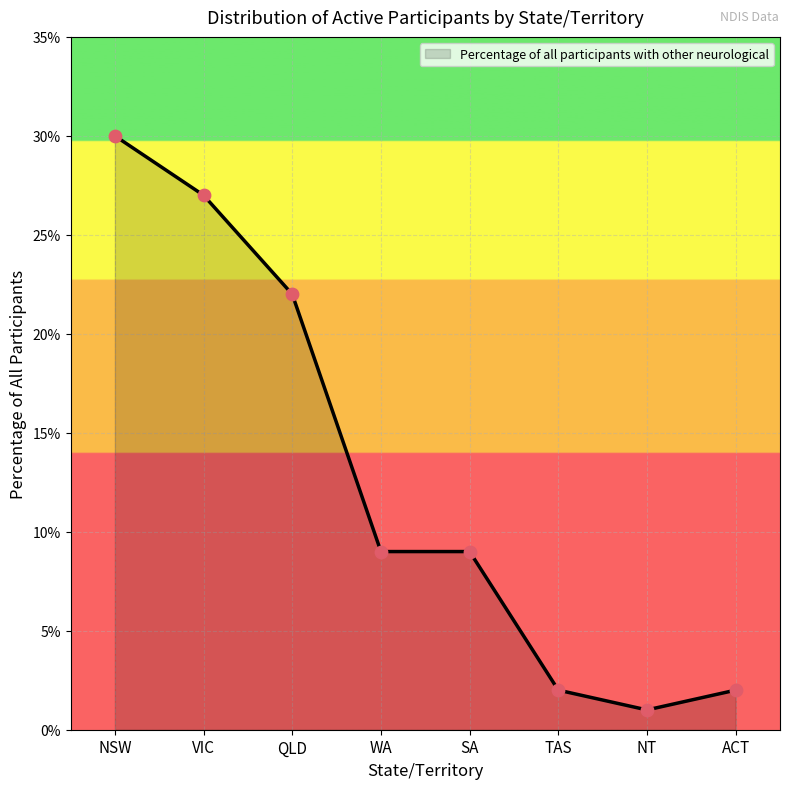

Between ACT and NT, which is larger?

ACT